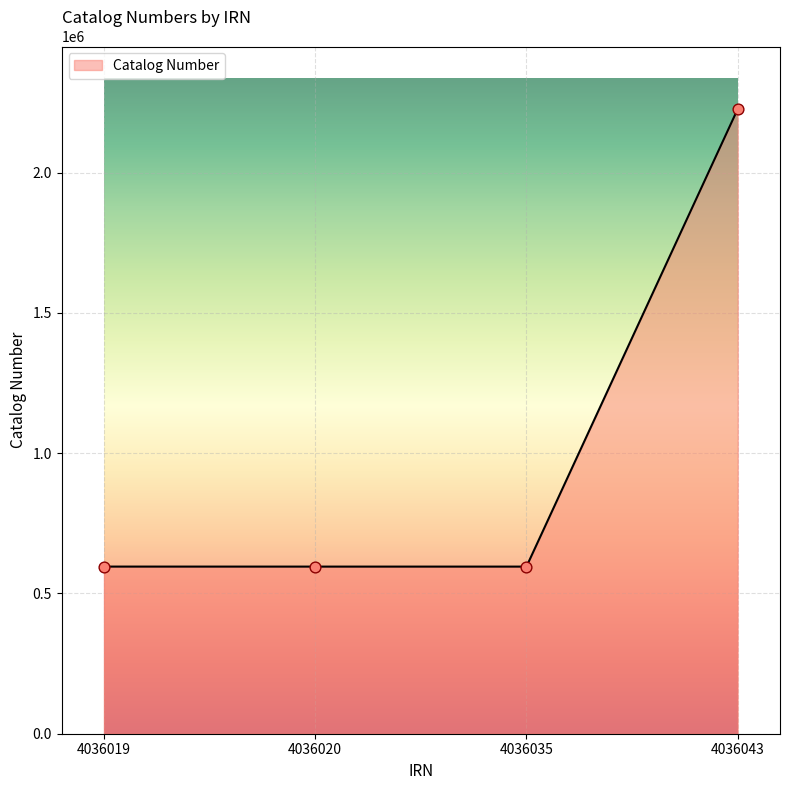

What is the ratio of the value at 4036020 to the value at 4036019?

1.0